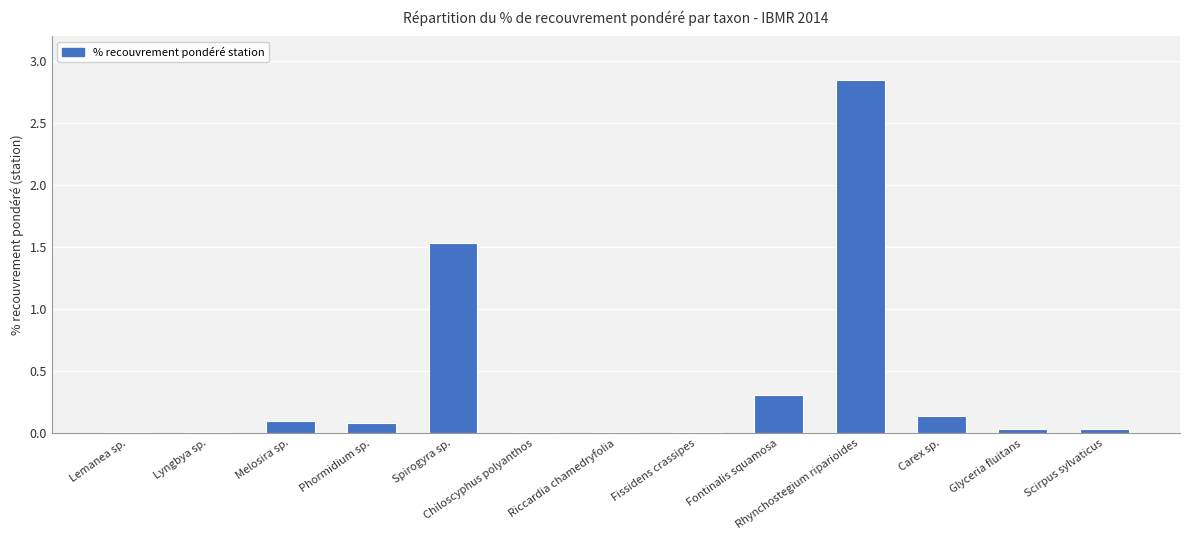

Count the number of categories in the chart.

13